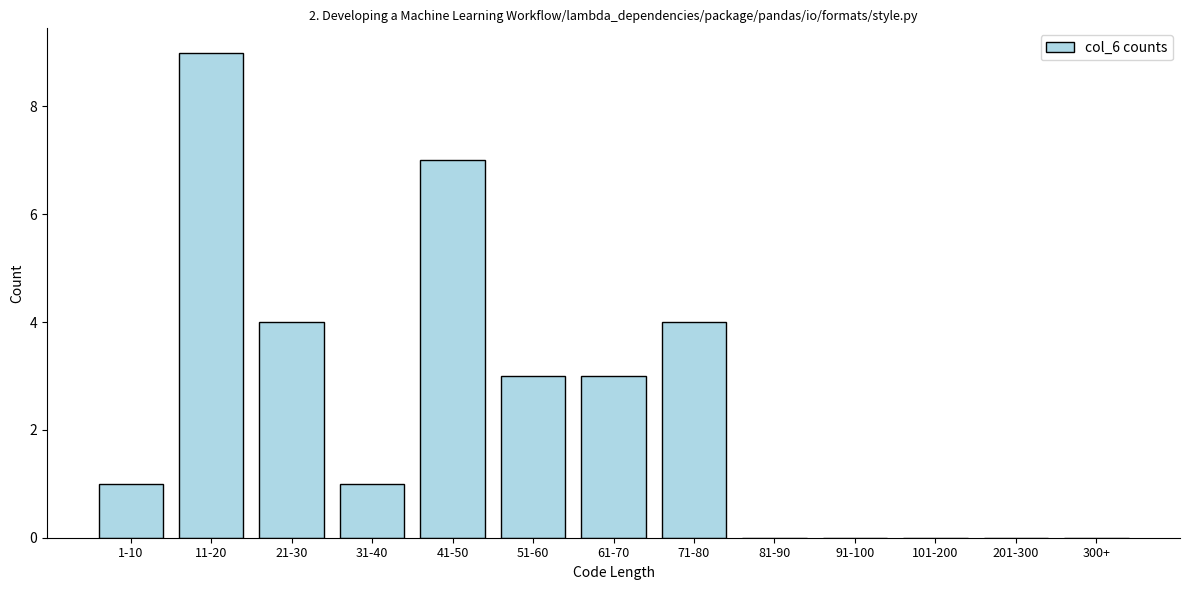

Reading left to right, transcribe all the data shown in this chart.

1-10=1	11-20=9	21-30=4	31-40=1	41-50=7	51-60=3	61-70=3	71-80=4	81-90=0	91-100=0	101-200=0	201-300=0	300+=0